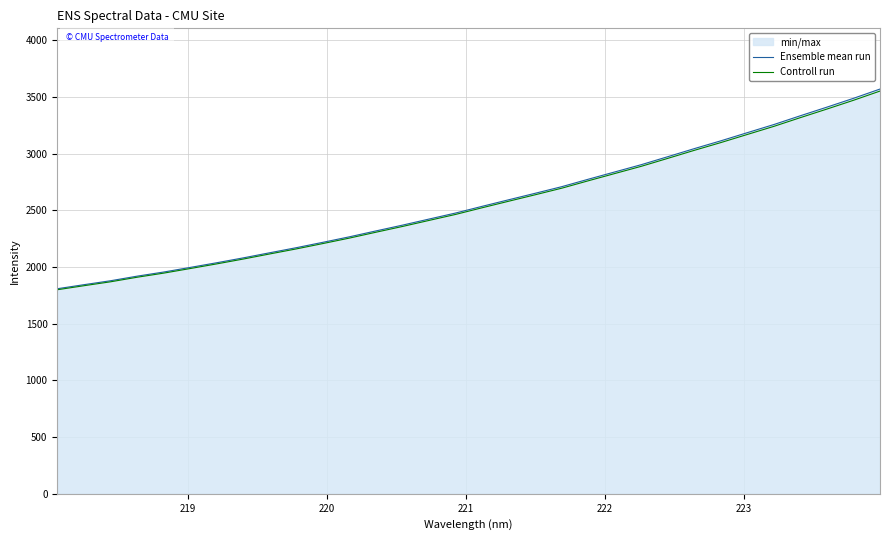

What is the maximum value for Ensemble mean run?

3569.6